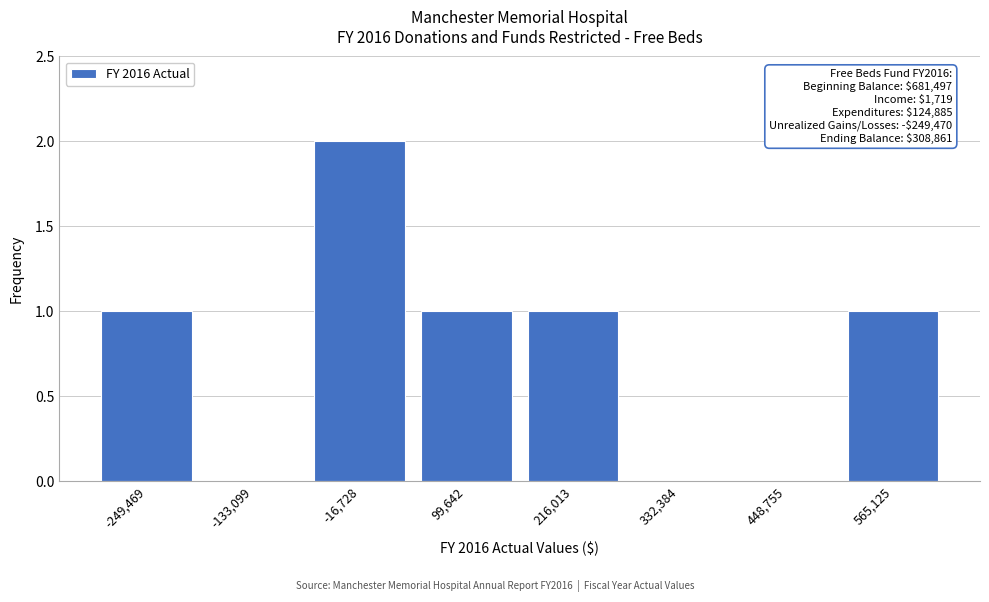

Reading right to left, what are all the values shown in this chart?

565,125=1	448,755=0	332,384=0	216,013=1	99,642=1	-16,728=2	-133,099=0	-249,469=1